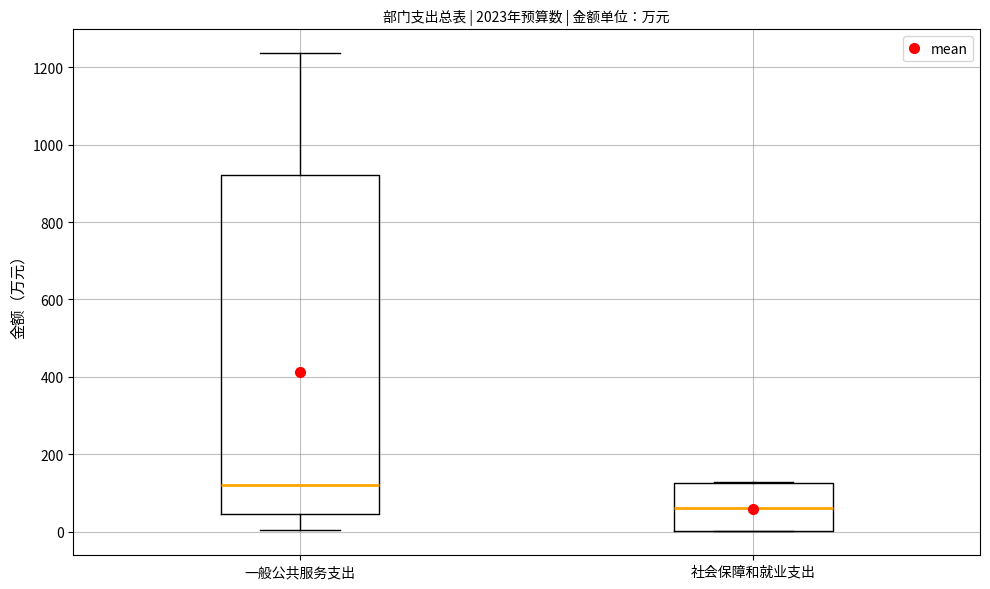

Comparing the boxes themselves (not the whiskers), which one is the tallest?

一般公共服务支出